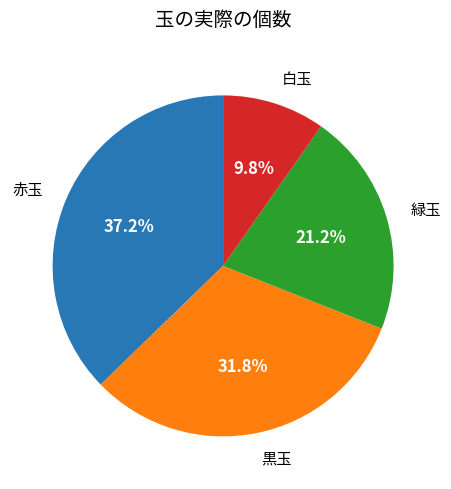

To the nearest percent, what is the combined percentage of 白玉 and 赤玉?

47%